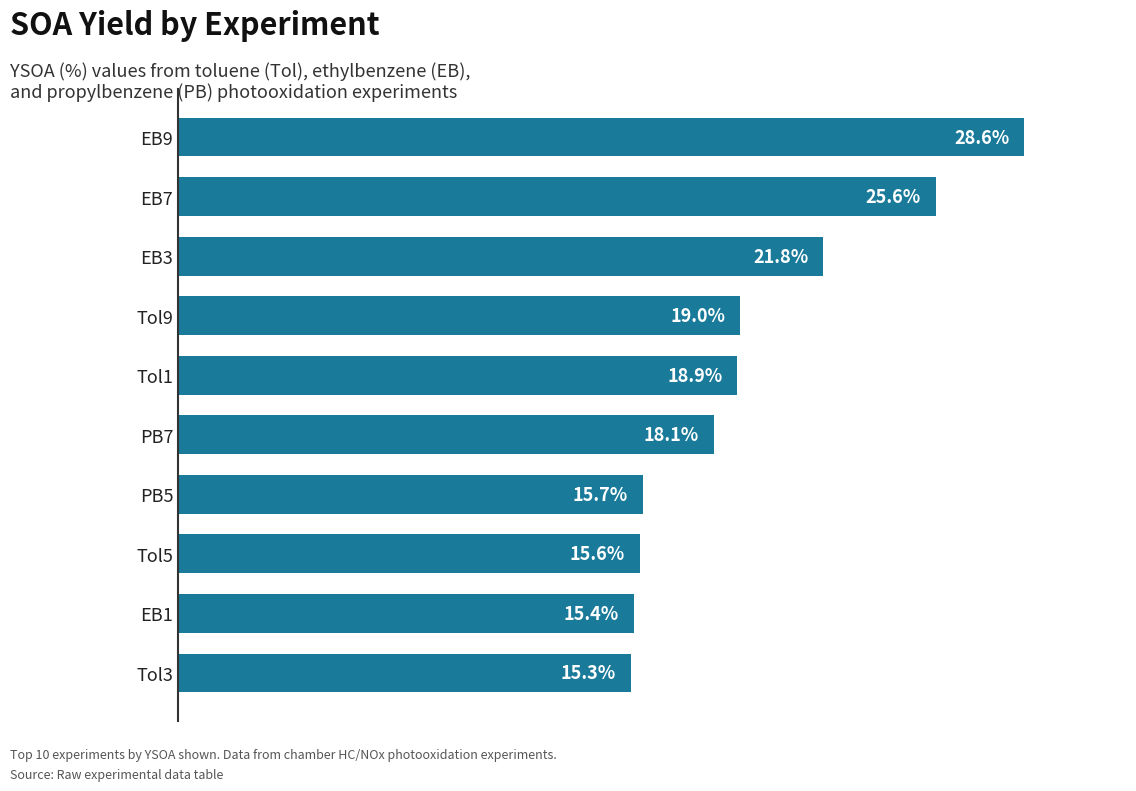

Where is the data nearest to the value 21?

EB3